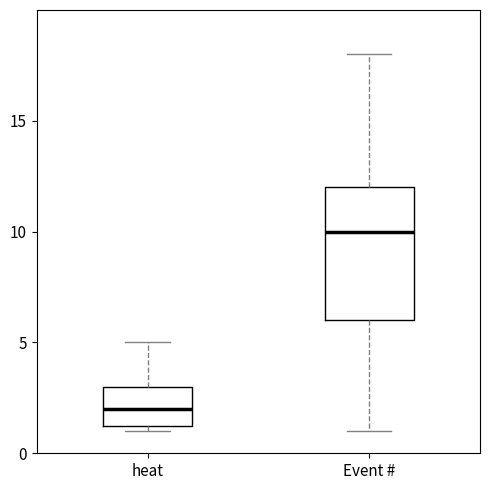

Reading left to right, read every box against the y-axis: the position of its median line, the range the box covers, and the ends of its whiskers. The values are not printed on the chart, so give them approximately, as read against the axis.

heat: median 2.0, box 1.5 to 3.0, whiskers 1.0 to 5.0
Event #: median 10.0, box 6.0 to 12.0, whiskers 1.0 to 18.0